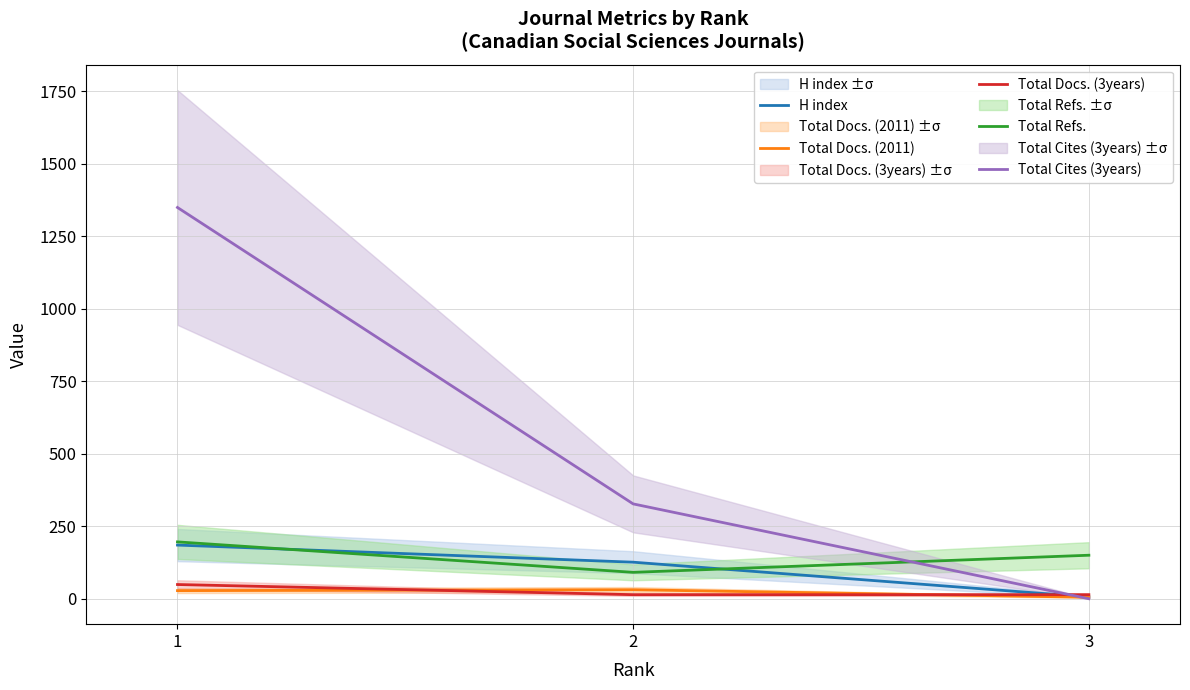

The value of Total Cites (3years) at 3 is 0. True or false?

True